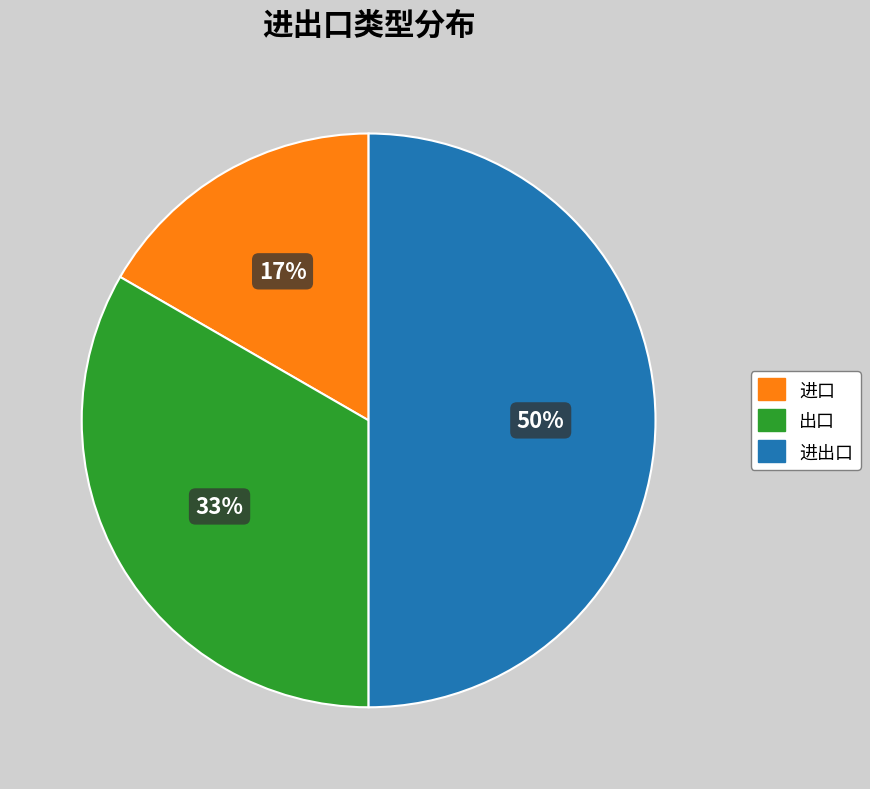

Between 进出口 and 出口, which is larger?

进出口